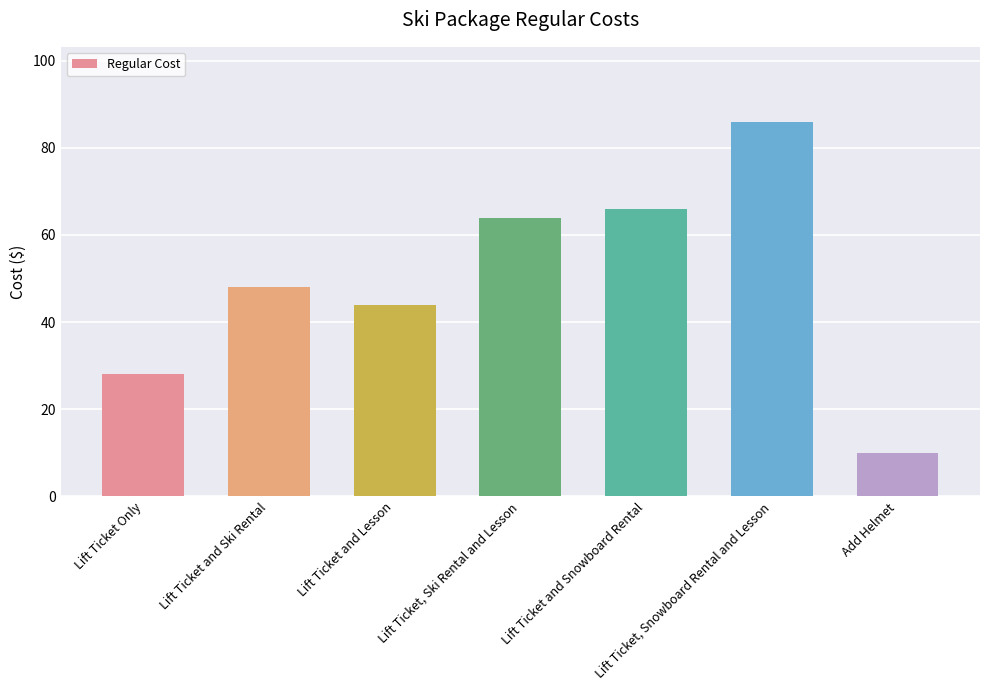

What is the average value?

49